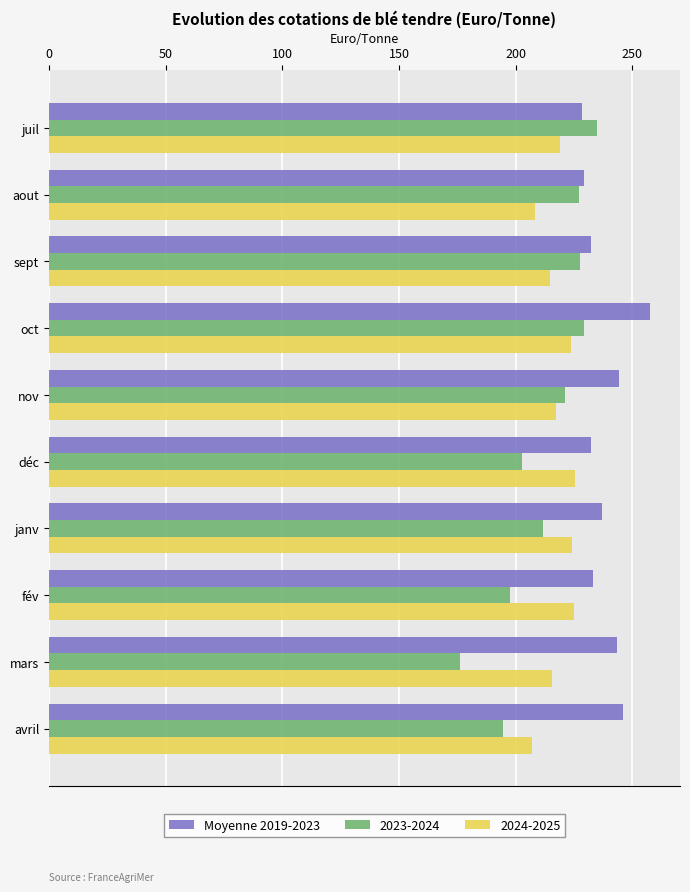

What is the sum of the Moyenne 2019-2023 values at janv and avril?

483.4